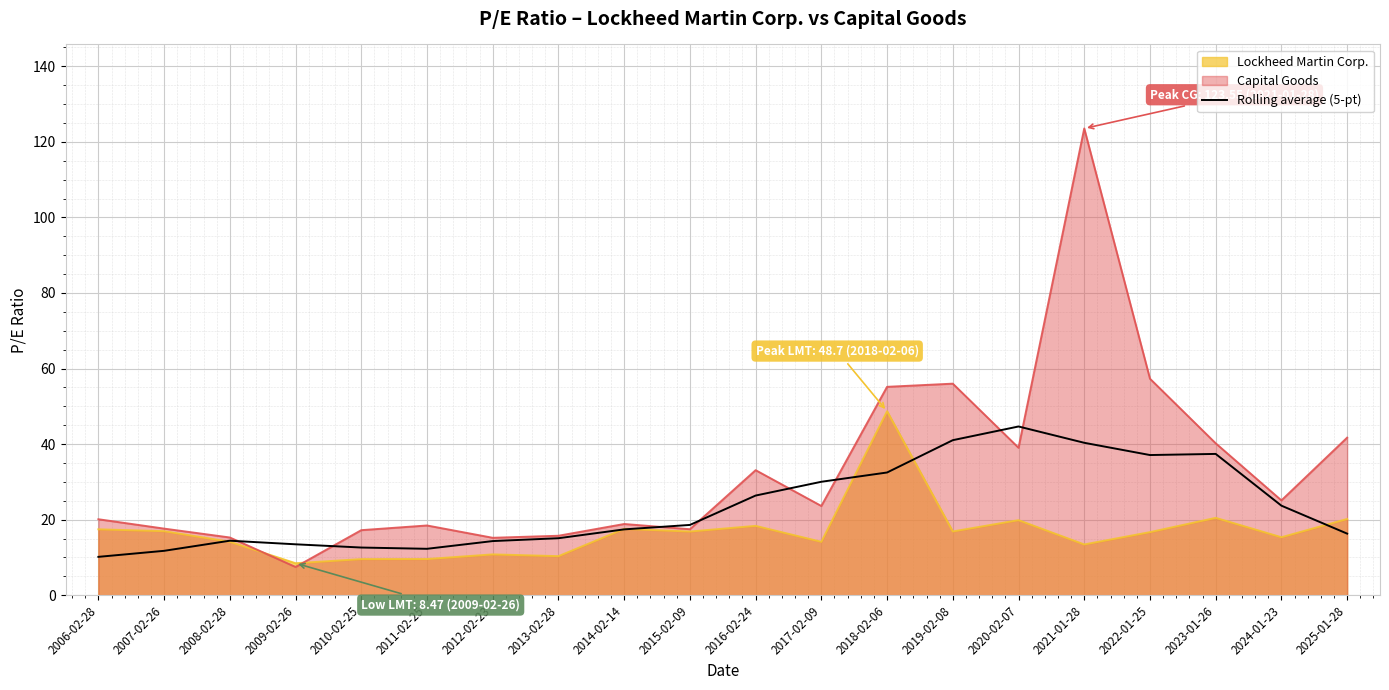

What is the sum of all values?

469.6